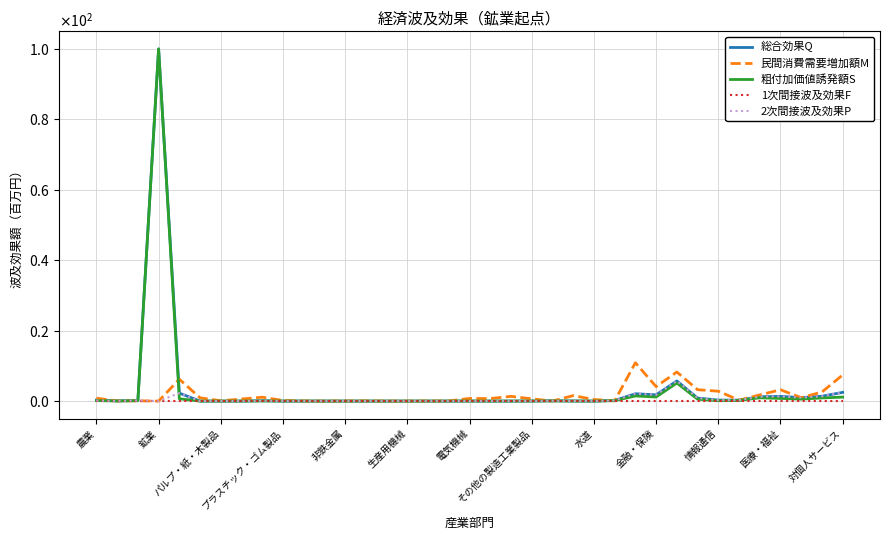

Does the chart have visible grid lines?

Yes